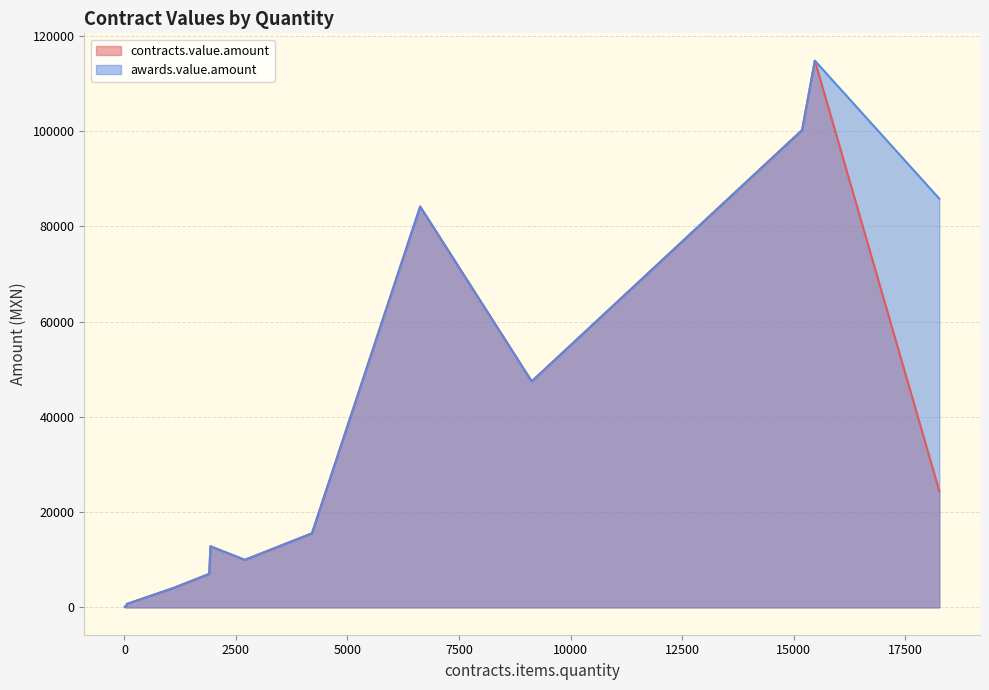

What is the highest value of the awards.value.amount series?

114824.5